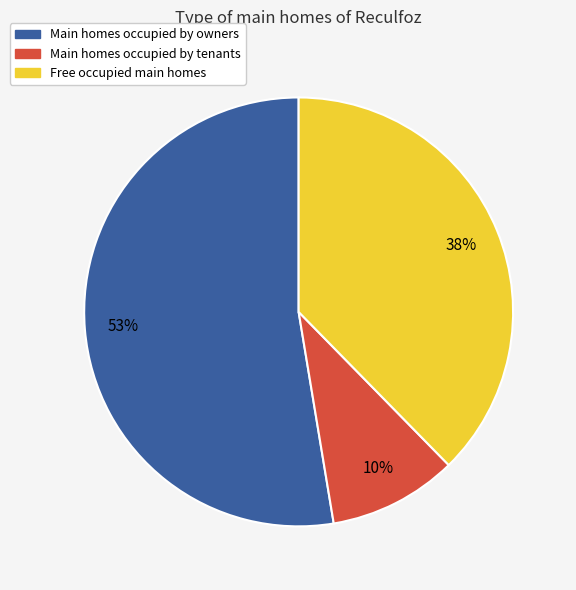

To the nearest percent, what is the difference between the largest and smallest slice percentages?

43%